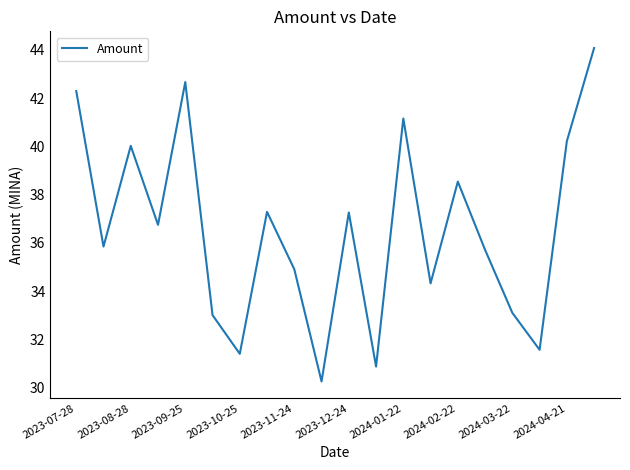

What is the difference between the maximum and minimum values?

13.8